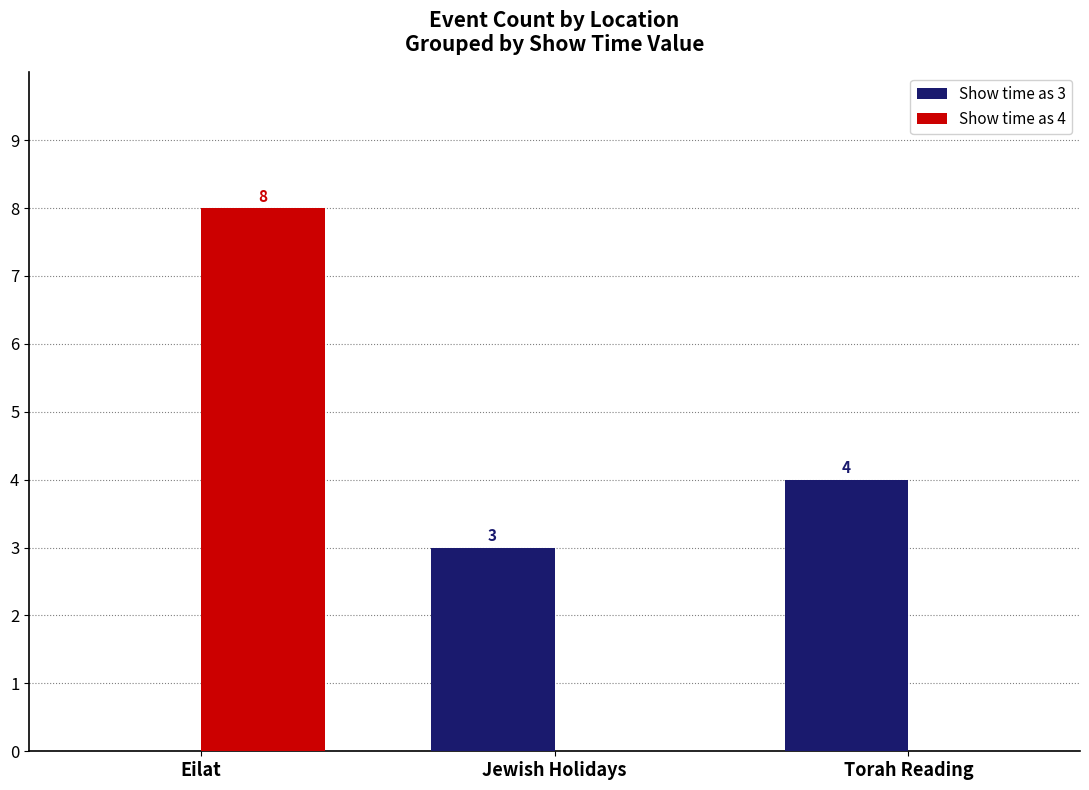

What is the sum of the Show time as 4 values at Jewish Holidays and Eilat?

8